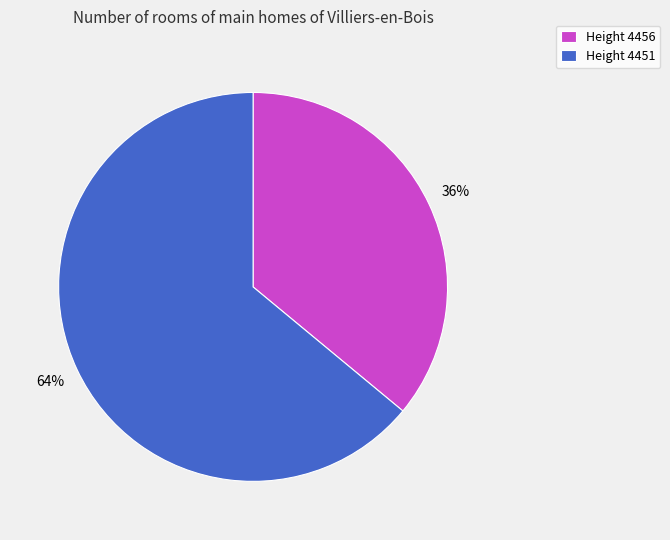

Which category has the biggest portion of the pie?

Height 4451